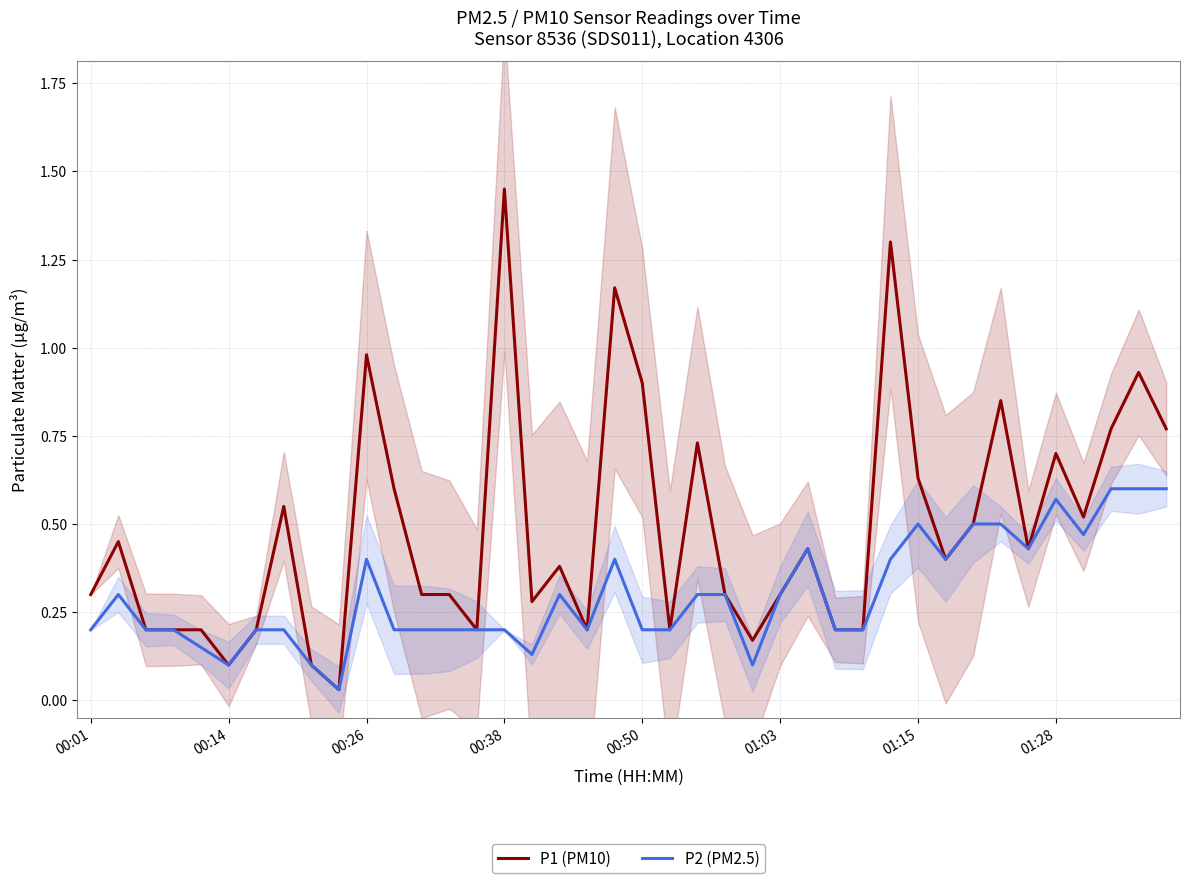

List the series in order of their overall mean, lowest first.

P2 (PM2.5), P1 (PM10)